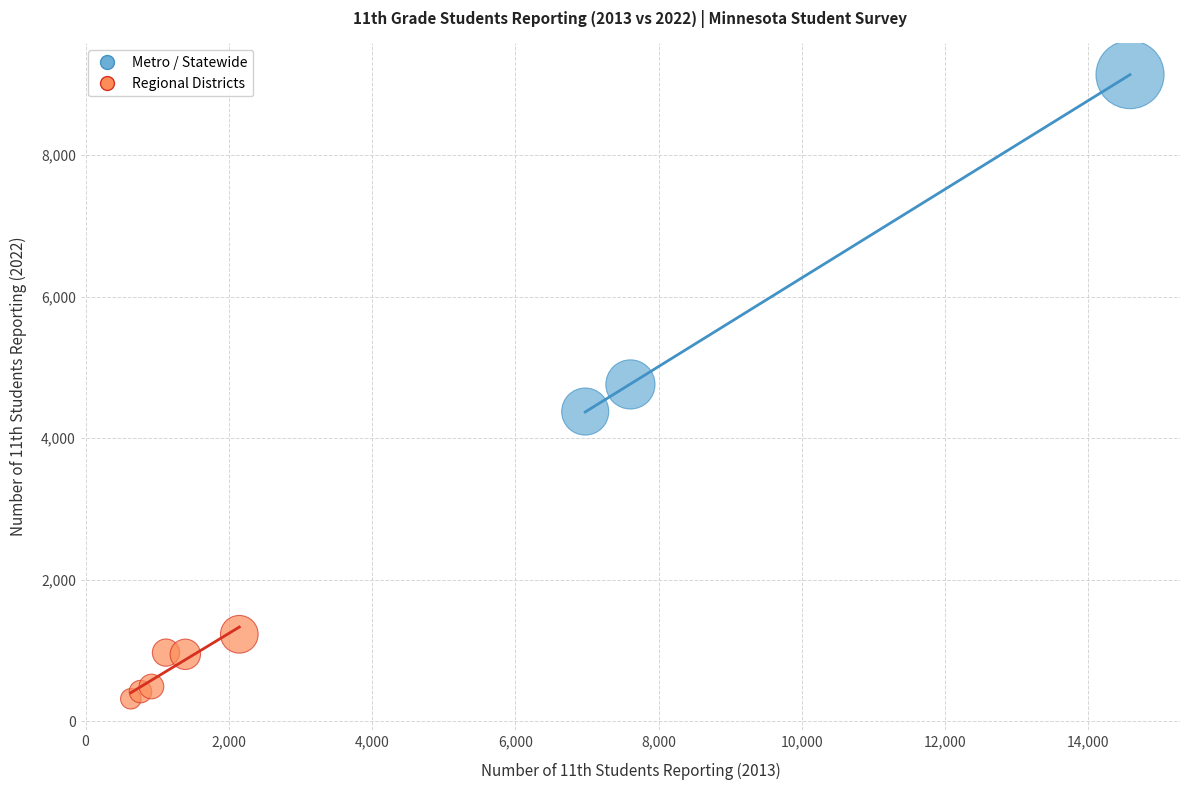

Which series has the largest Y range (max minus min)?

Metro / Statewide